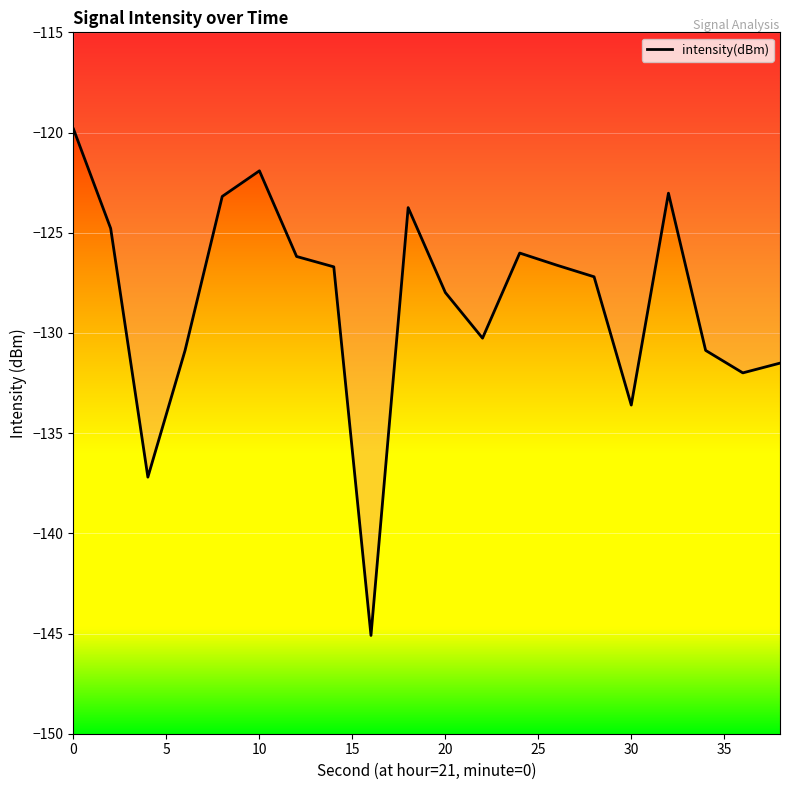

What is the sum of all values?

-2568.6